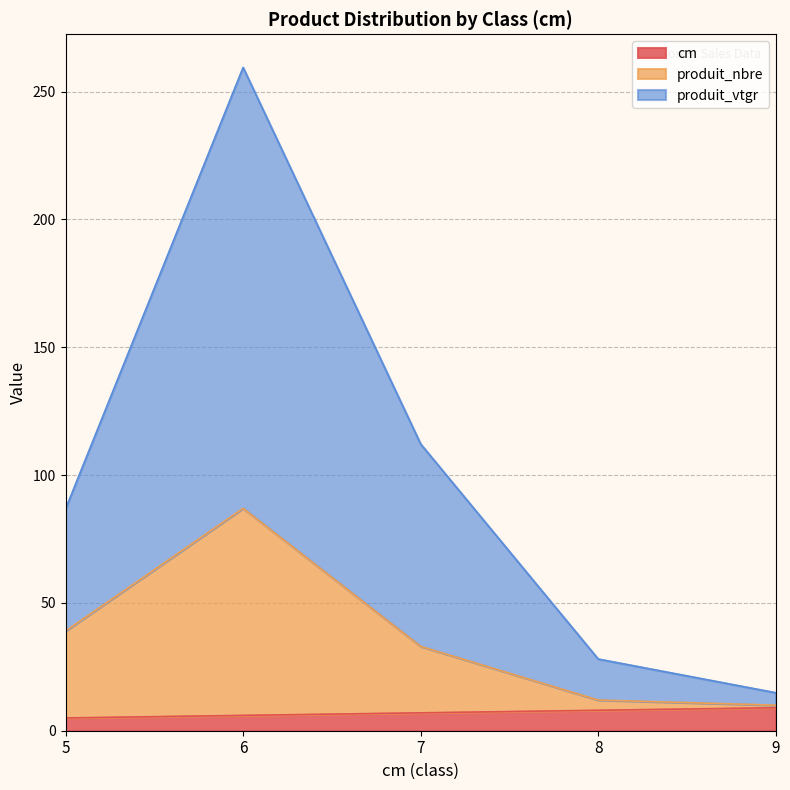

What is the sum of all produit_vtgr values?

501.3